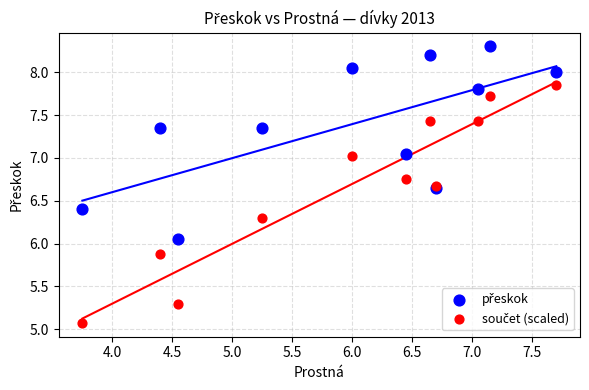

What is the X range (max minus min) for the scatter plot?

4.0